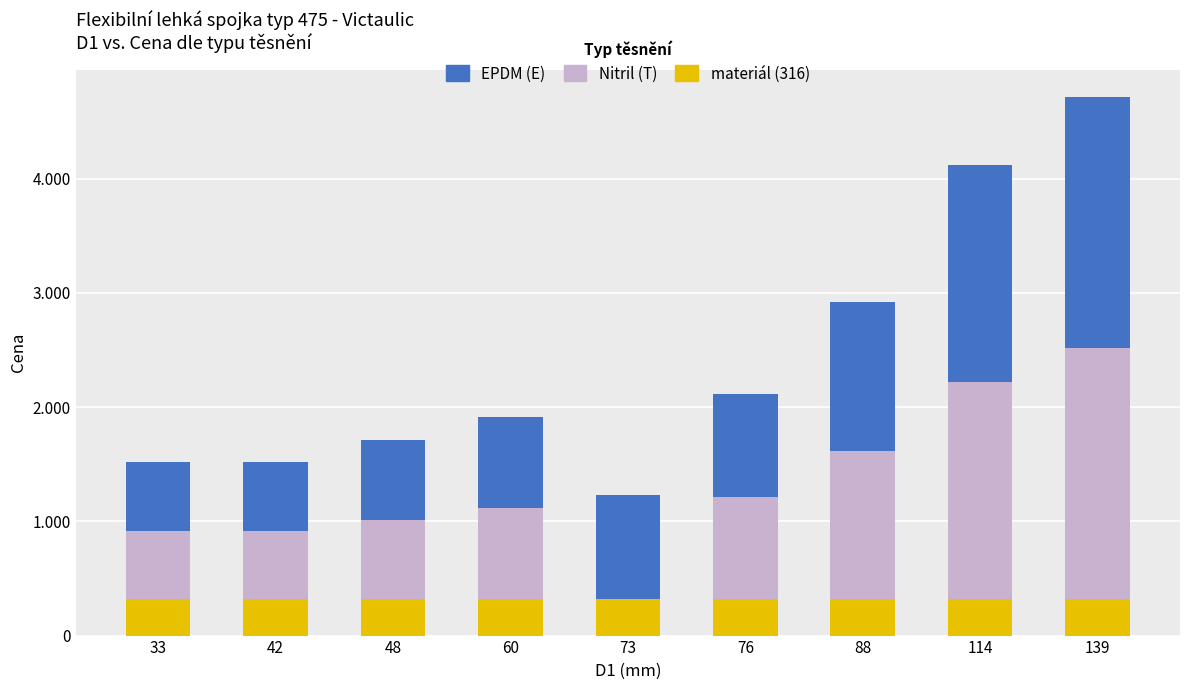

What is the average value of the materiál (316) series?

316